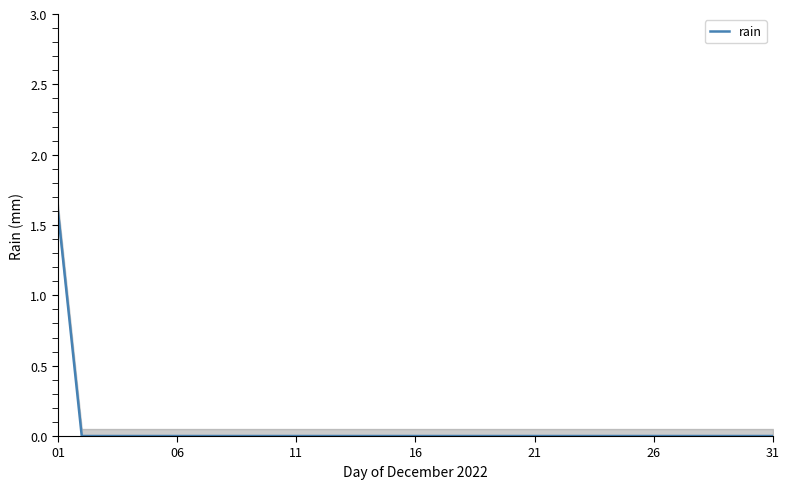

Which has a higher value, 22 or 10?

22